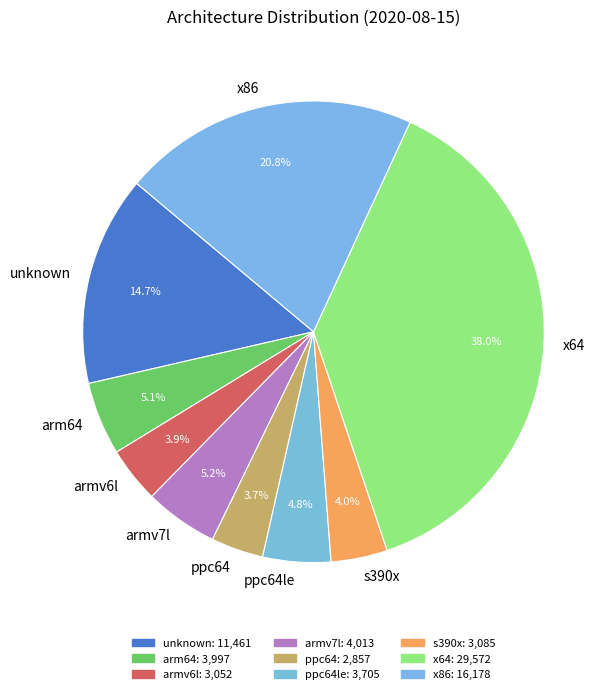

What percentage is NOT represented by ppc64?

96.3%